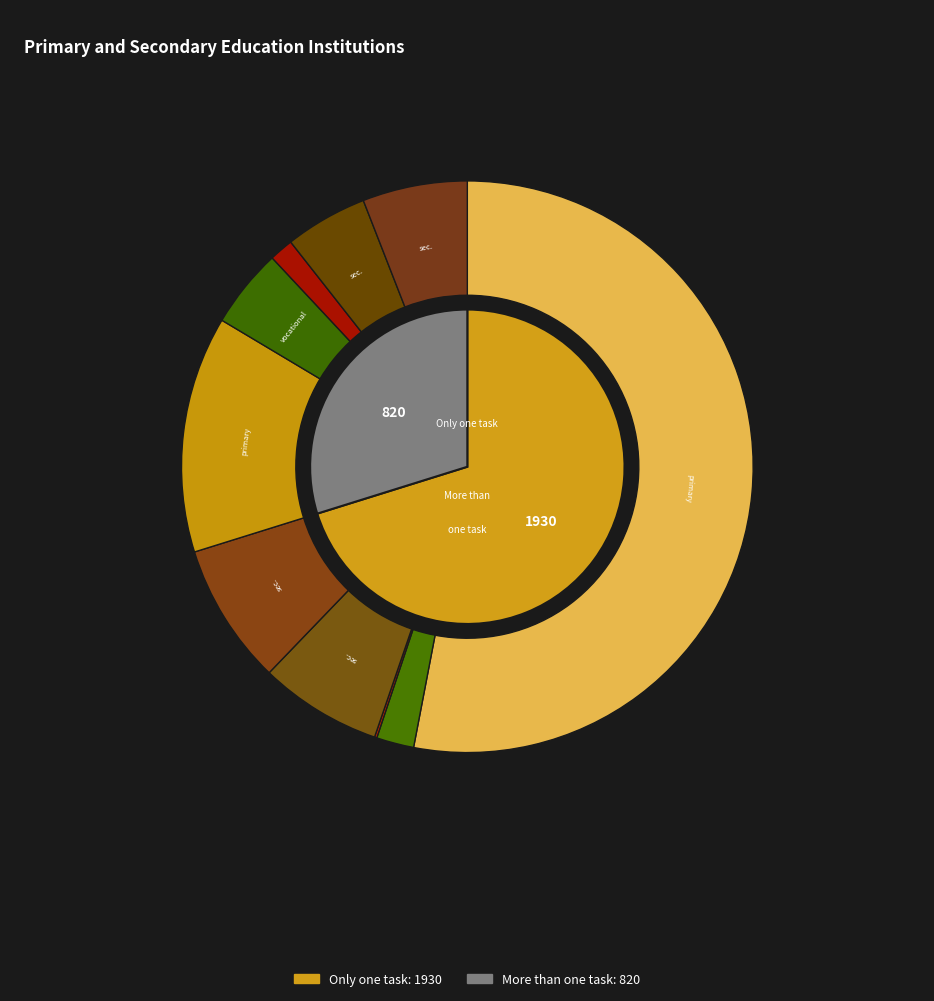

True or false: Institutions performing only one task accounts for 77% of the total.

False